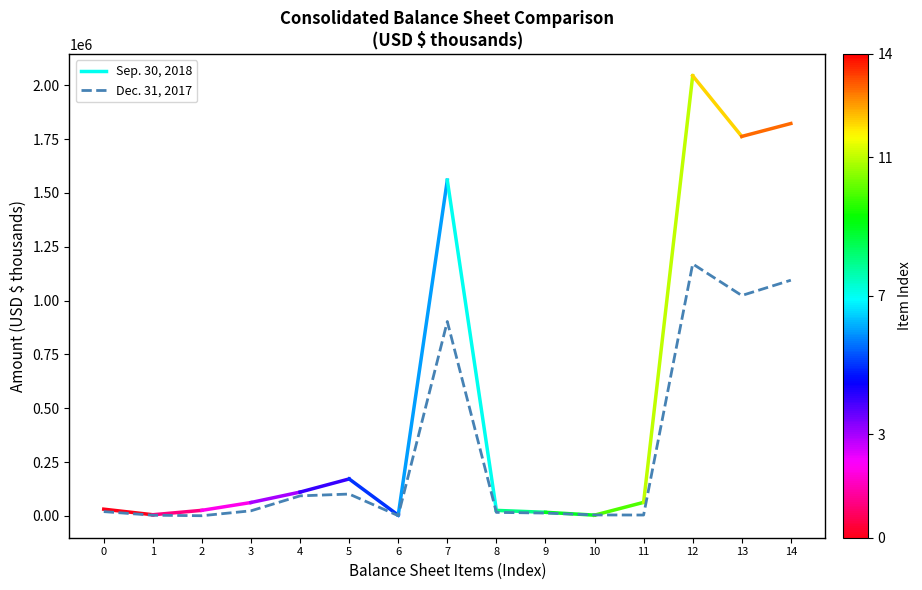

Is it true that the value at 12 is 1170354?

True